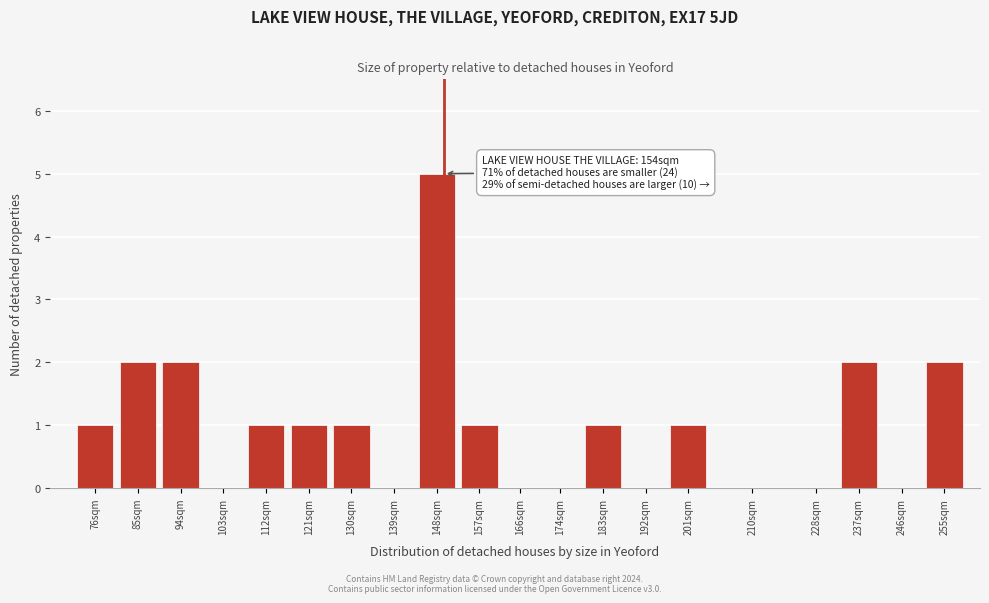

Reading right to left, extract all data points from this chart.

255sqm=2	246sqm=0	237sqm=2	228sqm=0	210sqm=0	201sqm=1	192sqm=0	183sqm=1	174sqm=0	166sqm=0	157sqm=1	148sqm=5	139sqm=0	130sqm=1	121sqm=1	112sqm=1	103sqm=0	94sqm=2	85sqm=2	76sqm=1